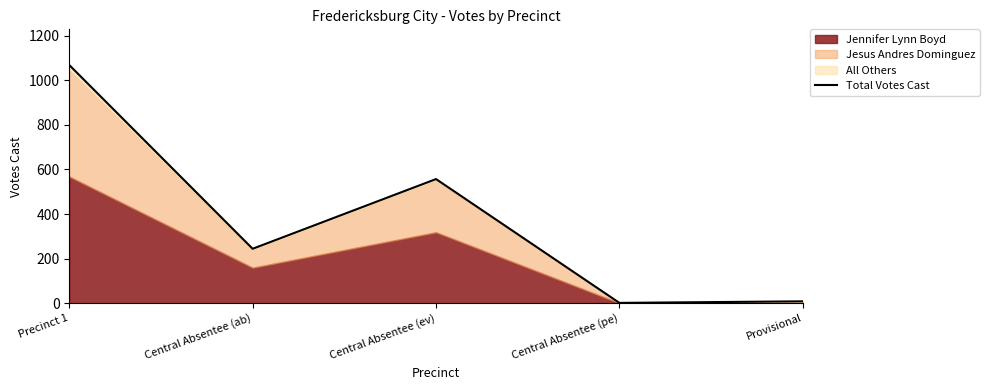

Which category has the highest value across all series?

Precinct 1